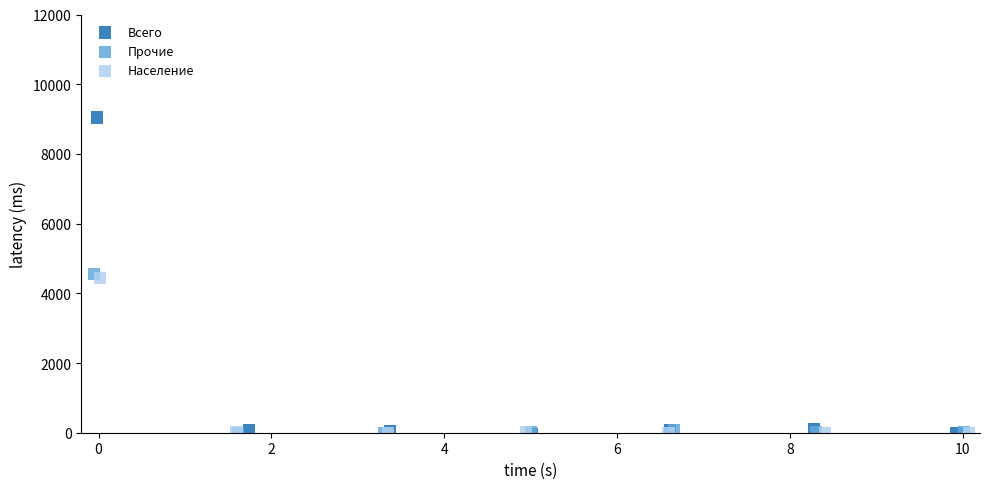

Which series contains the highest Y value?

Всего